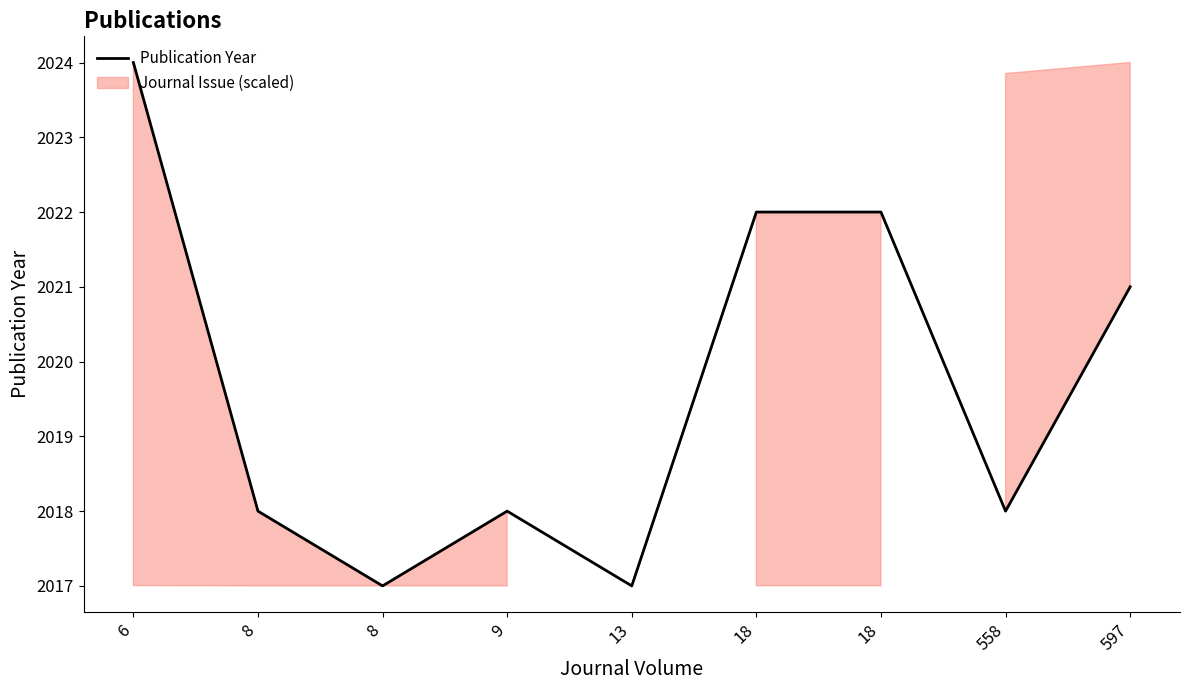

What is the value of the 8th point from the left?

2018